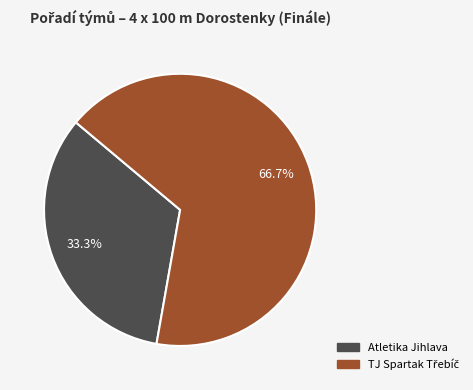

What is the smallest slice in the pie chart?

Atletika Jihlava